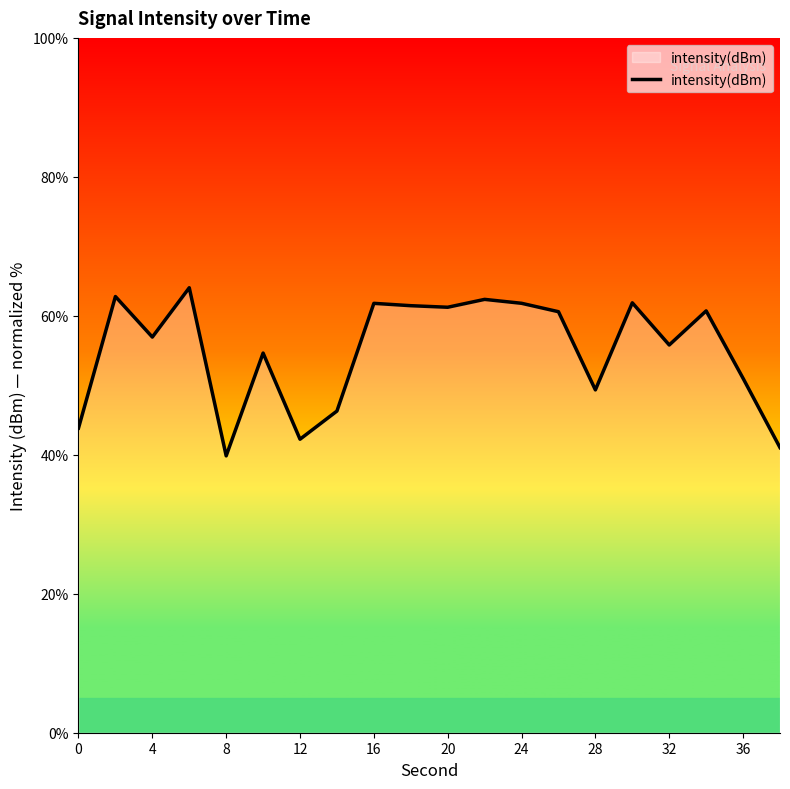

How many lines are shown in the chart?

1